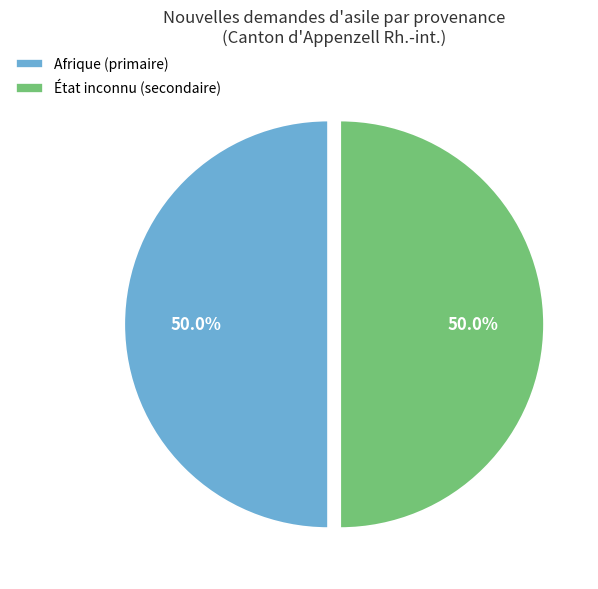

What portion of the pie excludes Afrique (primaire)?

50.0%